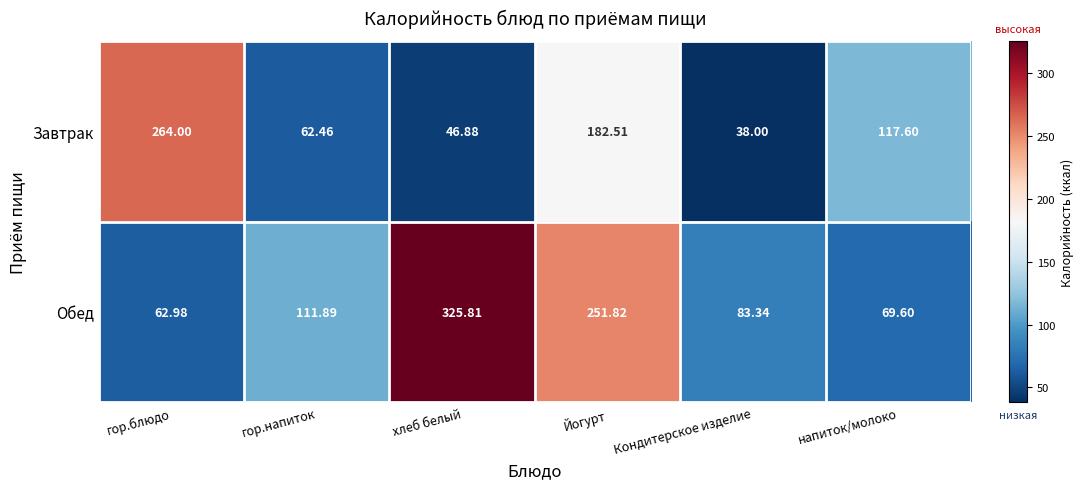

At which category is the sum across all series the highest?

Йогурт